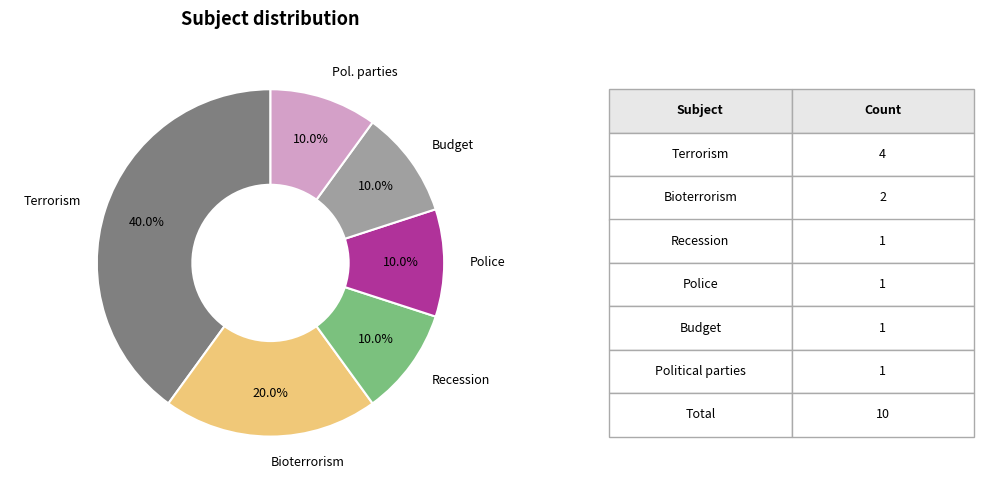

To the nearest percent, what is the difference between the largest and smallest slice percentages?

30%